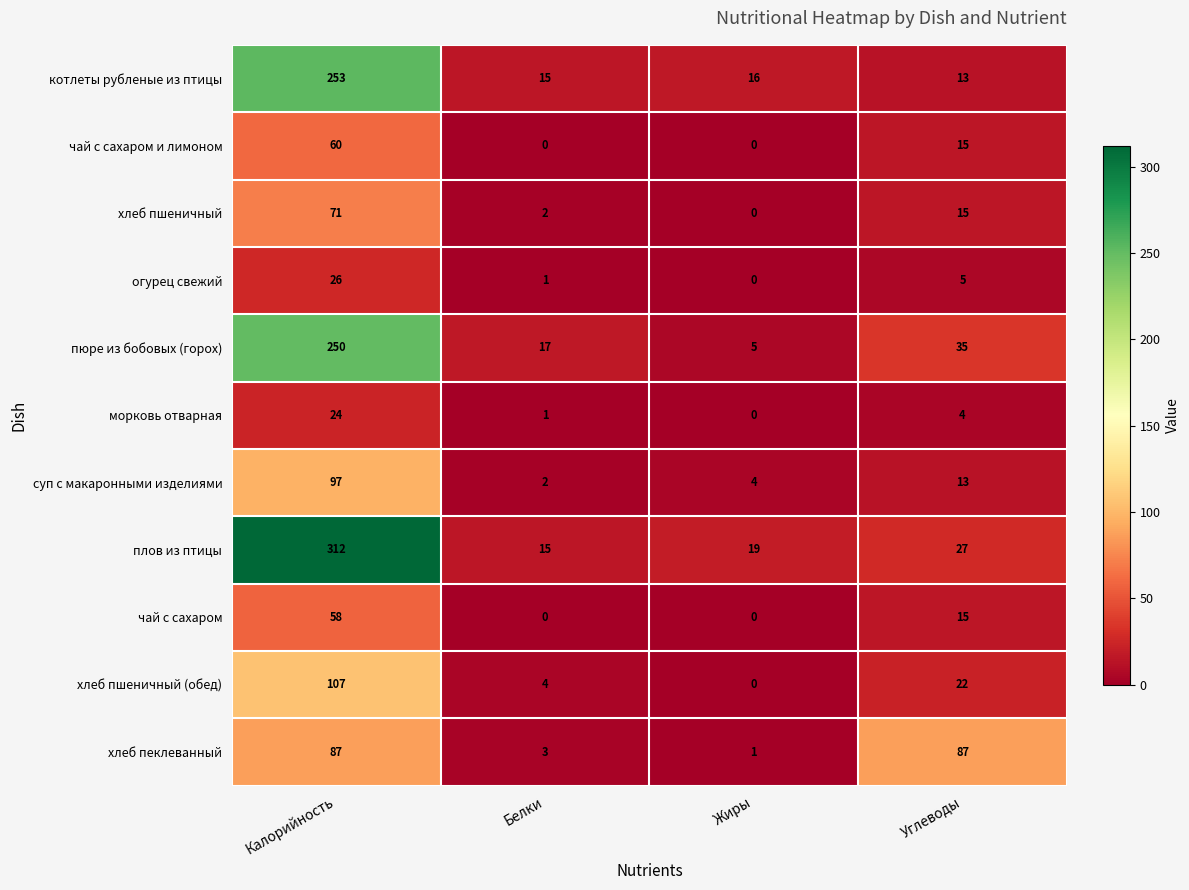

Which series has the largest range (max minus min)?

плов из птицы